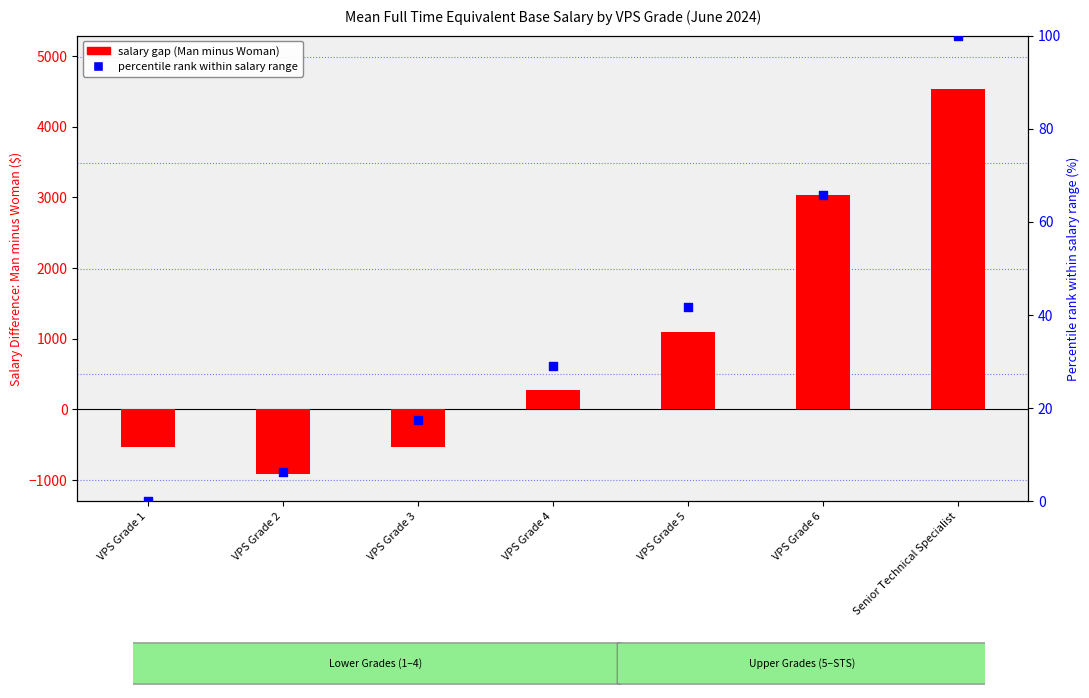

Is the value of percentile rank within grade range at VPS Grade 3 greater than the value of salary gap (Man minus Woman) at VPS Grade 6?

No